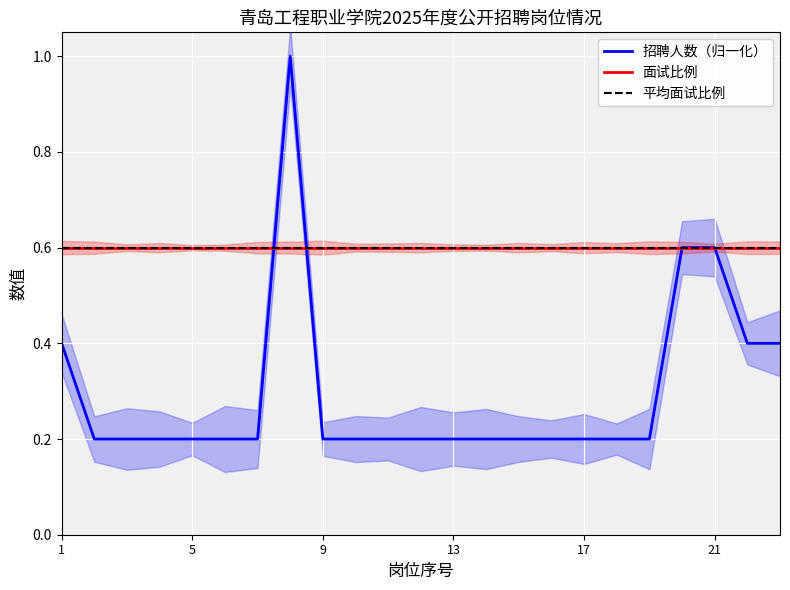

True or false: the data has more than 0 interior local peaks.

True